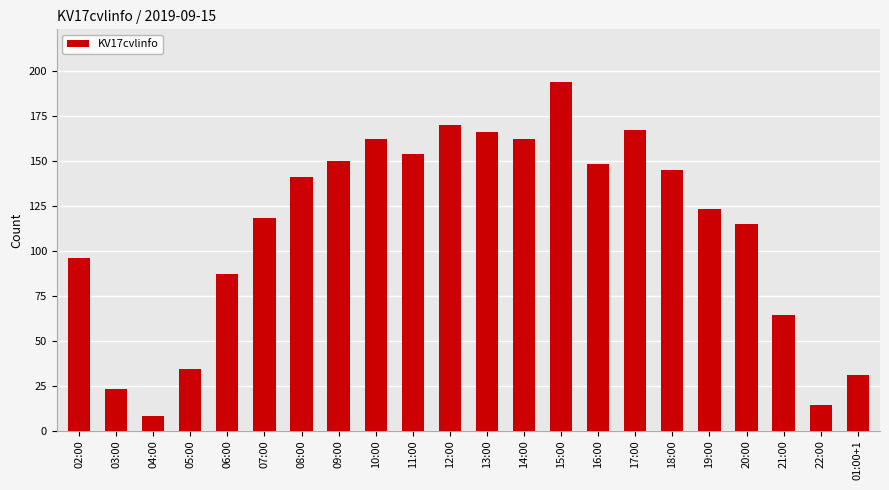

What is the difference between the second highest and minimum values?

162